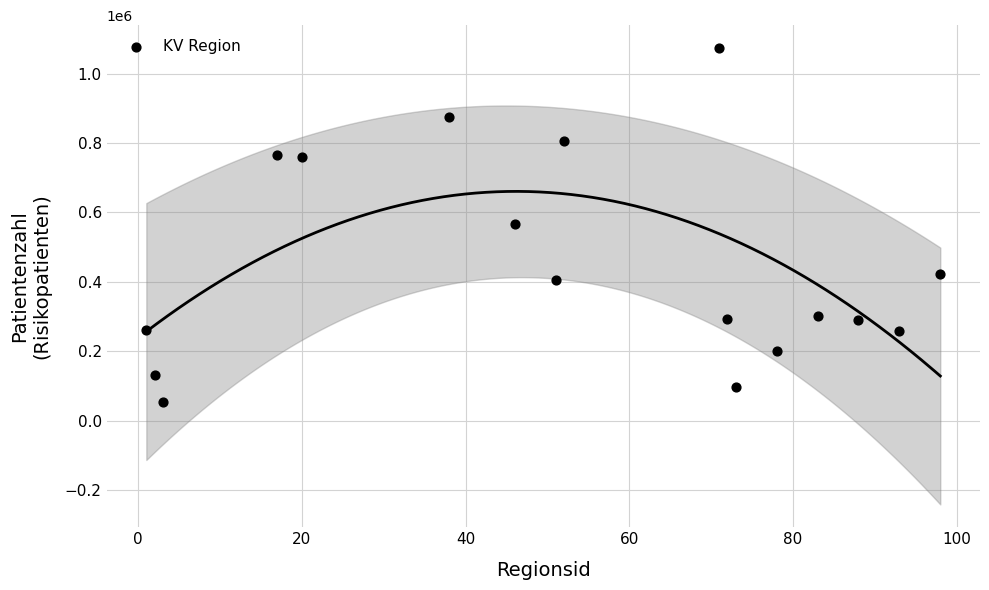

What is the range of X values (max minus min)?

97